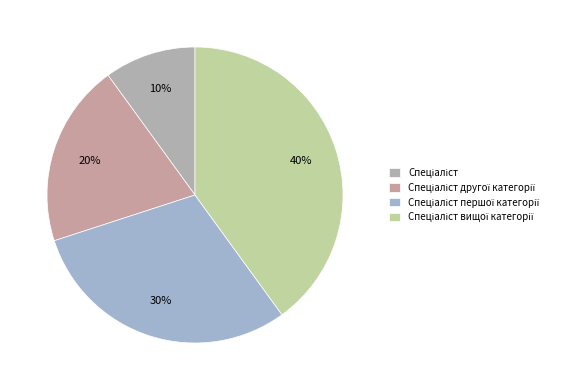

To the nearest percent, what portion does Спеціаліст represent?

10%